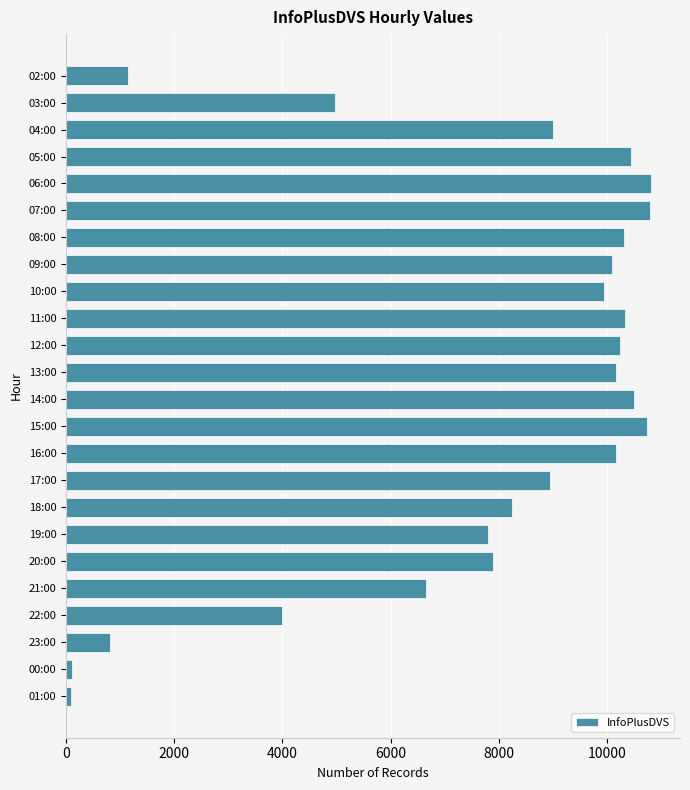

What is the ratio of the value at 21:00 to the value at 20:00?

0.8